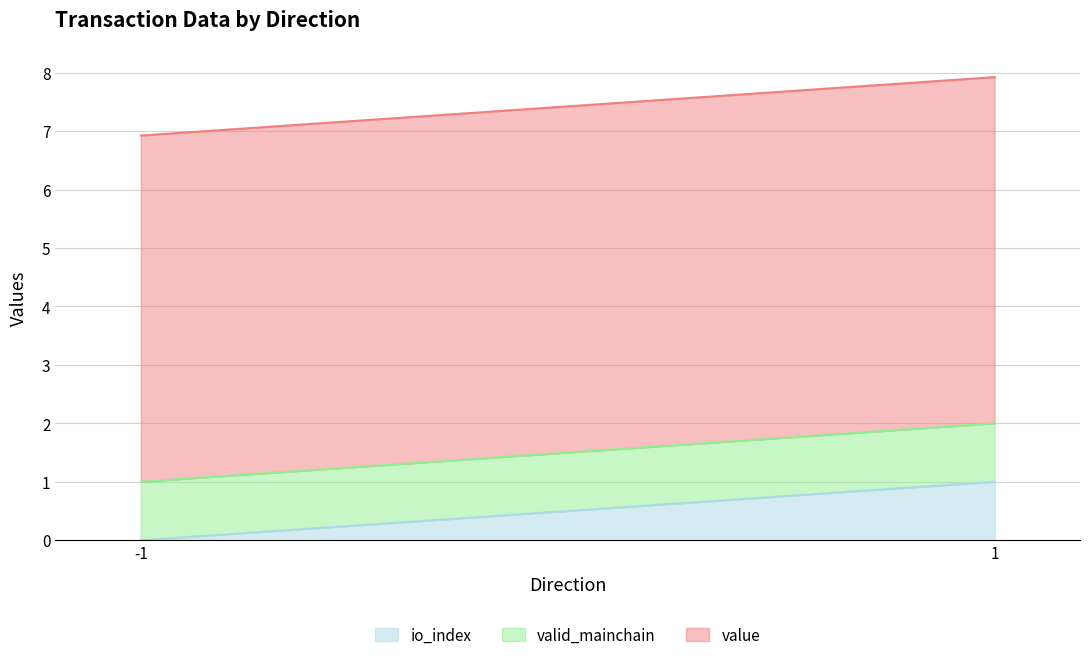

The value of value at 1 is 8.2. True or false?

False